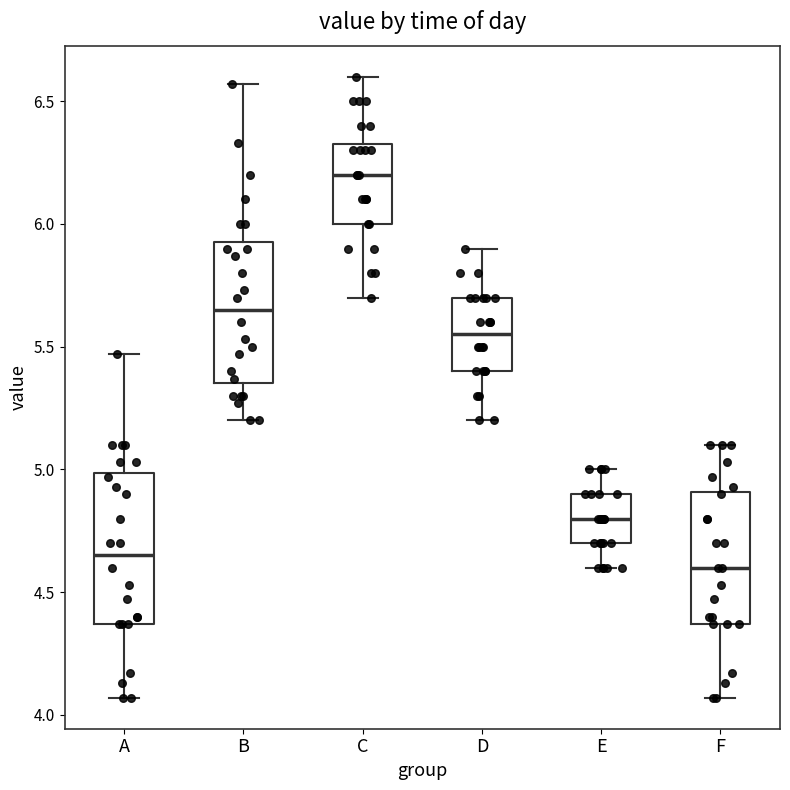

Which box's median line is the highest?

C